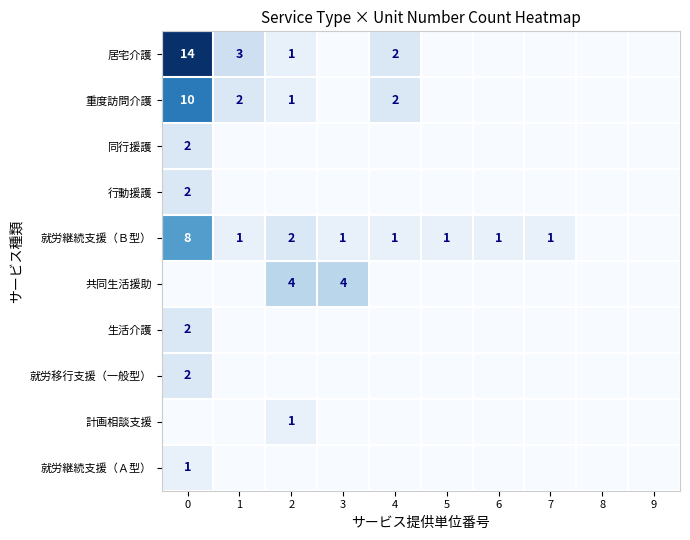

True or false: 居宅介護 has a value of 2 at 4.

True